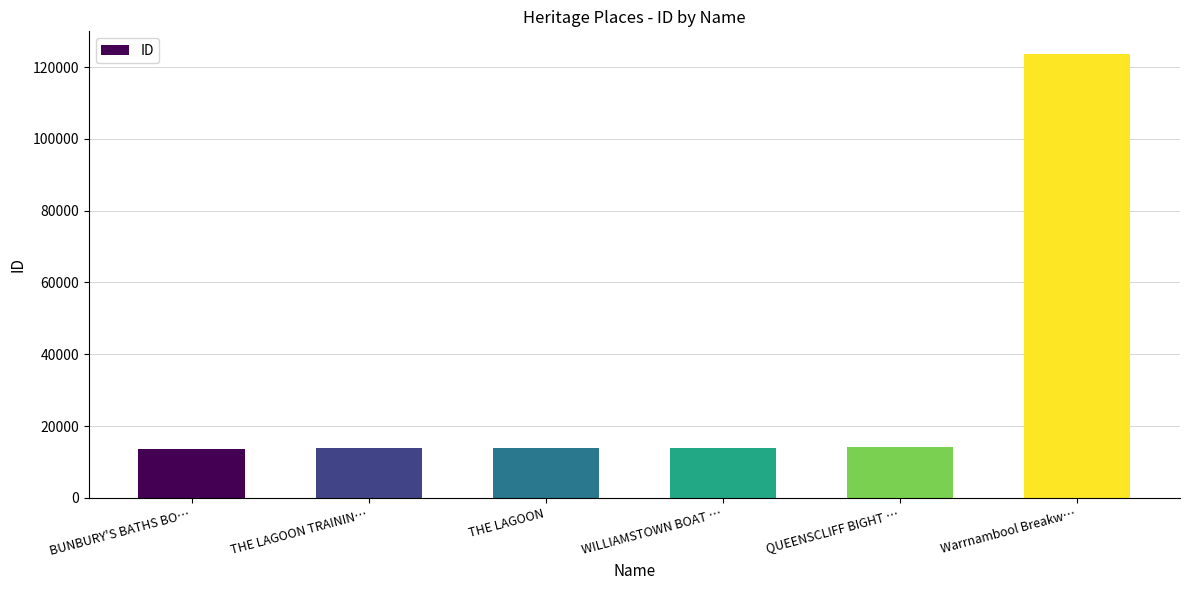

What position from the right is THE LAGOON?

4